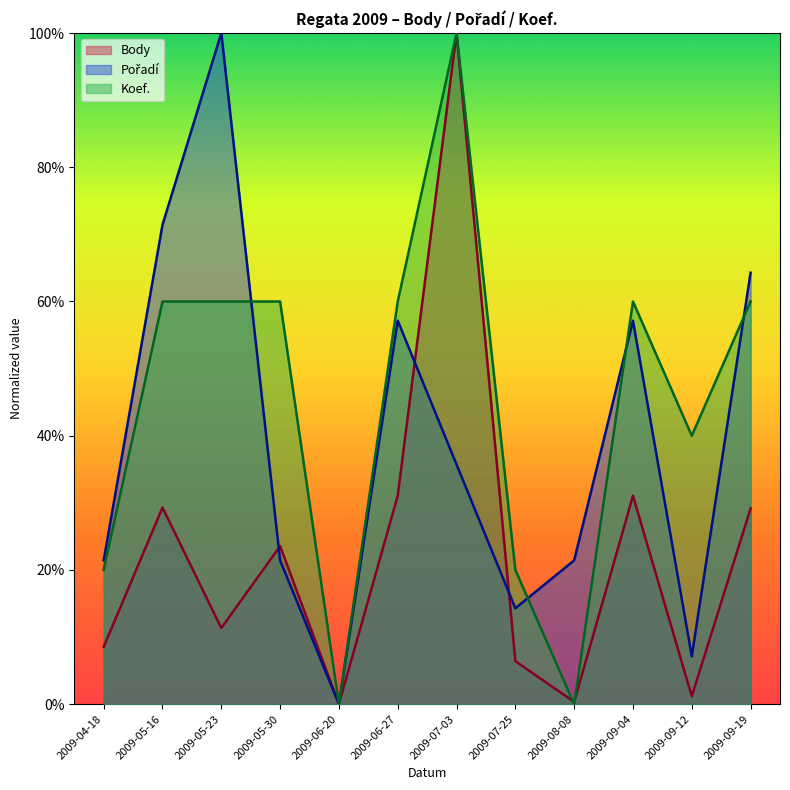

Reading left to right, list all the values displayed in this chart.

Body: 8.5	29.3	11.3	23.6	0.0	31.1	100.0	6.4	0.3	31.1	1.2	29.2
Pořadí: 21.4	71.4	100.0	21.4	0.0	57.1	35.7	14.3	21.4	57.1	7.1	64.3
Koef.: 20.0	60.0	60.0	60.0	0.0	60.0	100.0	20.0	0.0	60.0	40.0	60.0